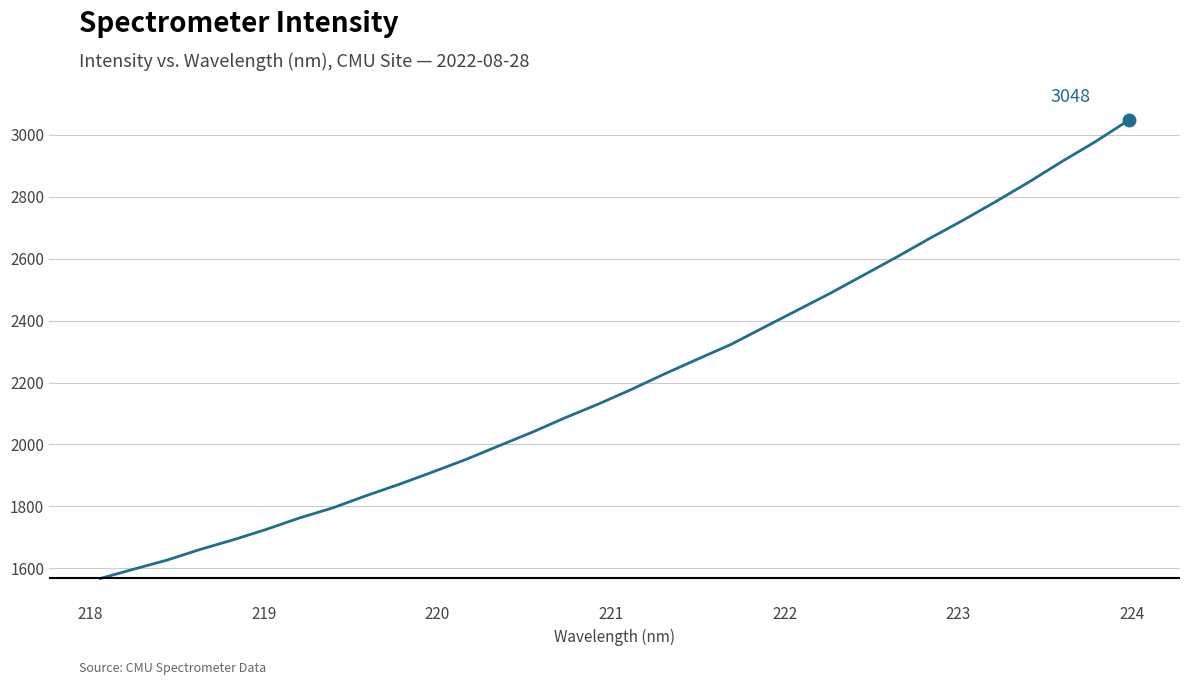

What is the difference between the maximum and minimum values?

1480.8